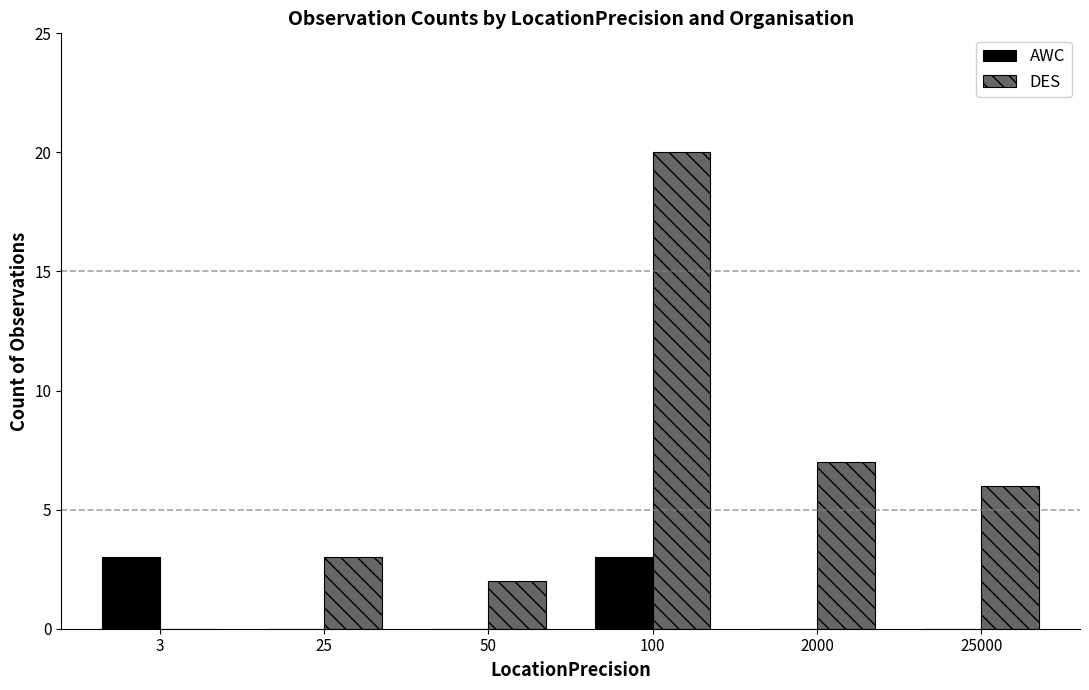

Is the value of DES at 50 greater than the value of AWC at 3?

No